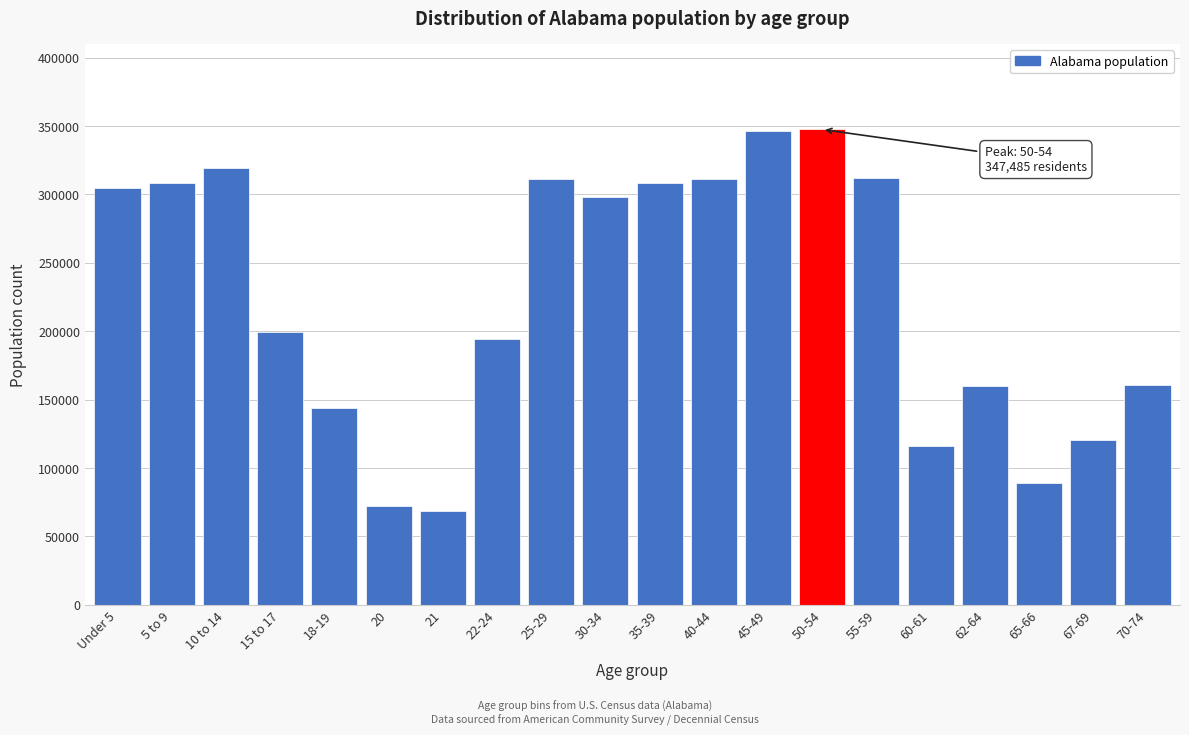

Where is the data nearest to the value 207979?

15 to 17